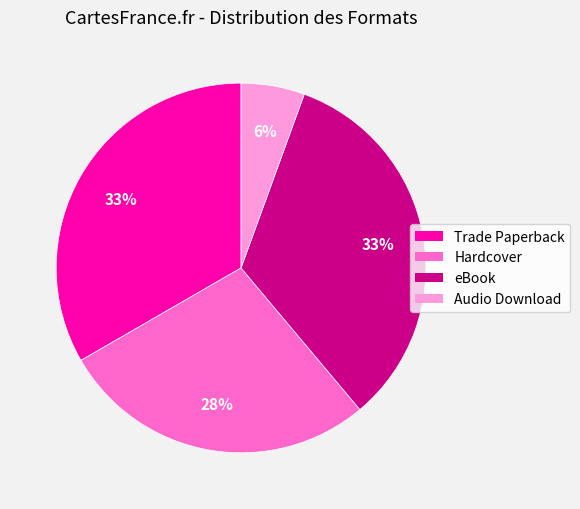

Does Hardcover represent more than half of the total?

No